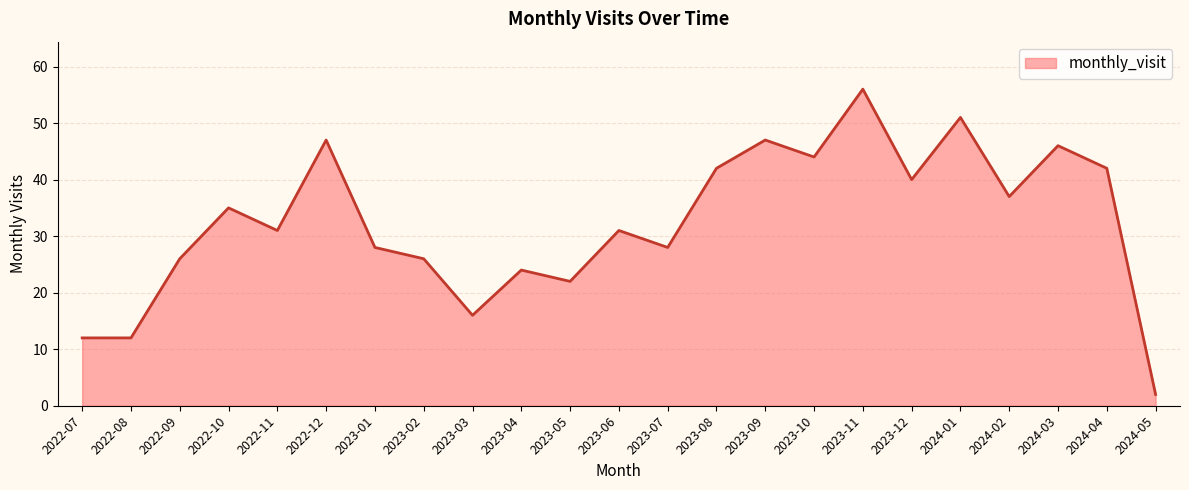

Approximately how many times larger is the value at 2023-03 compared to 2024-02?

0.4